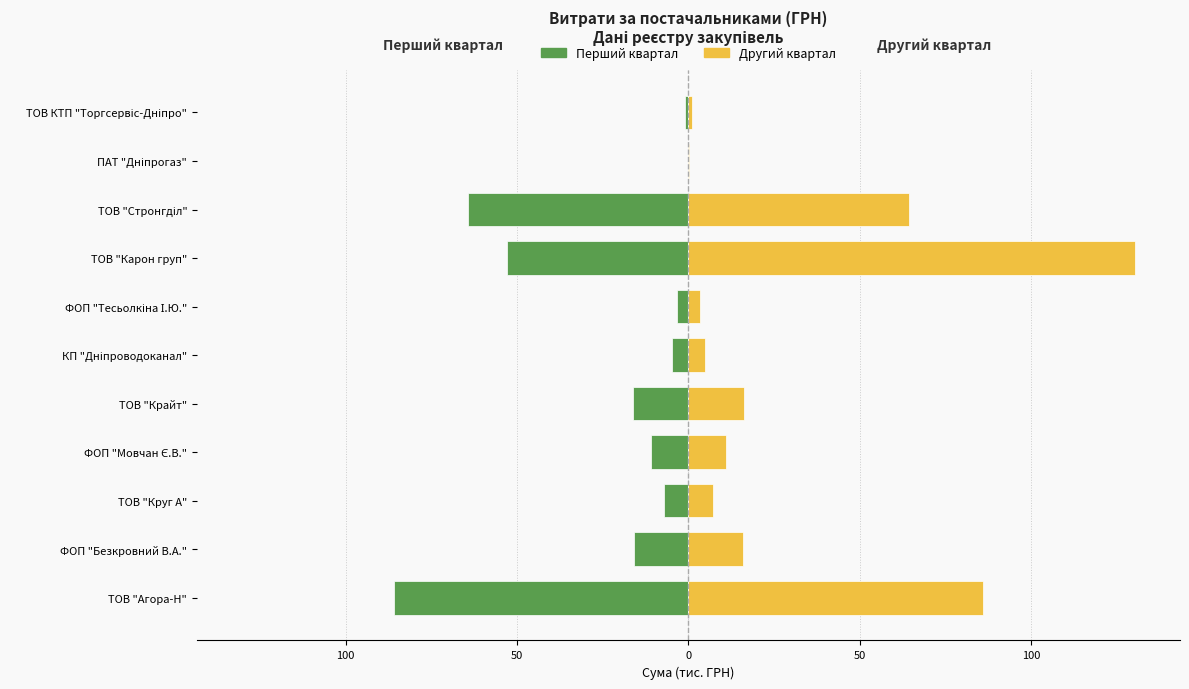

What is the maximum value shown in the chart?

130.4